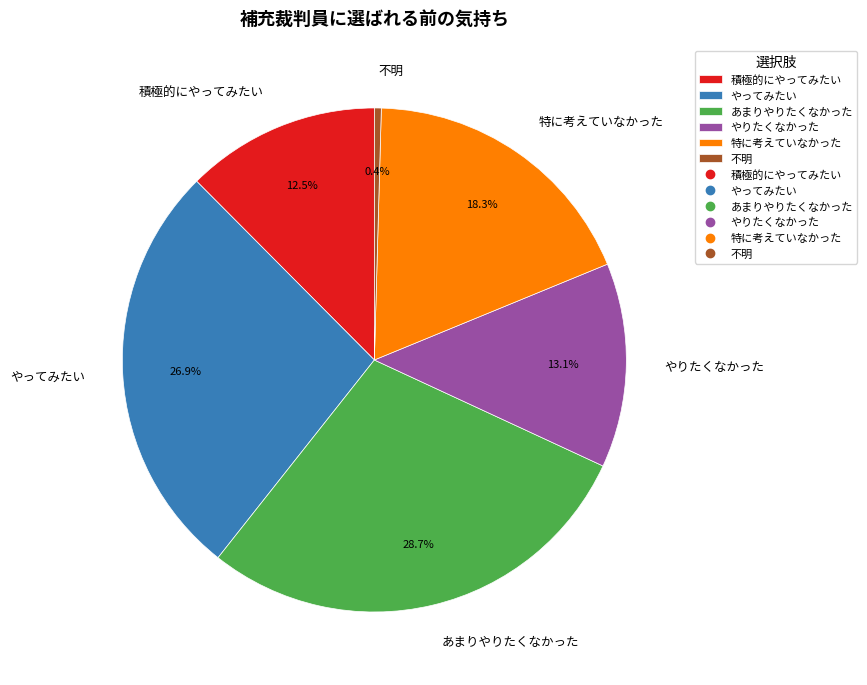

To the nearest percent, what is the difference between the largest and smallest slice percentages?

28%